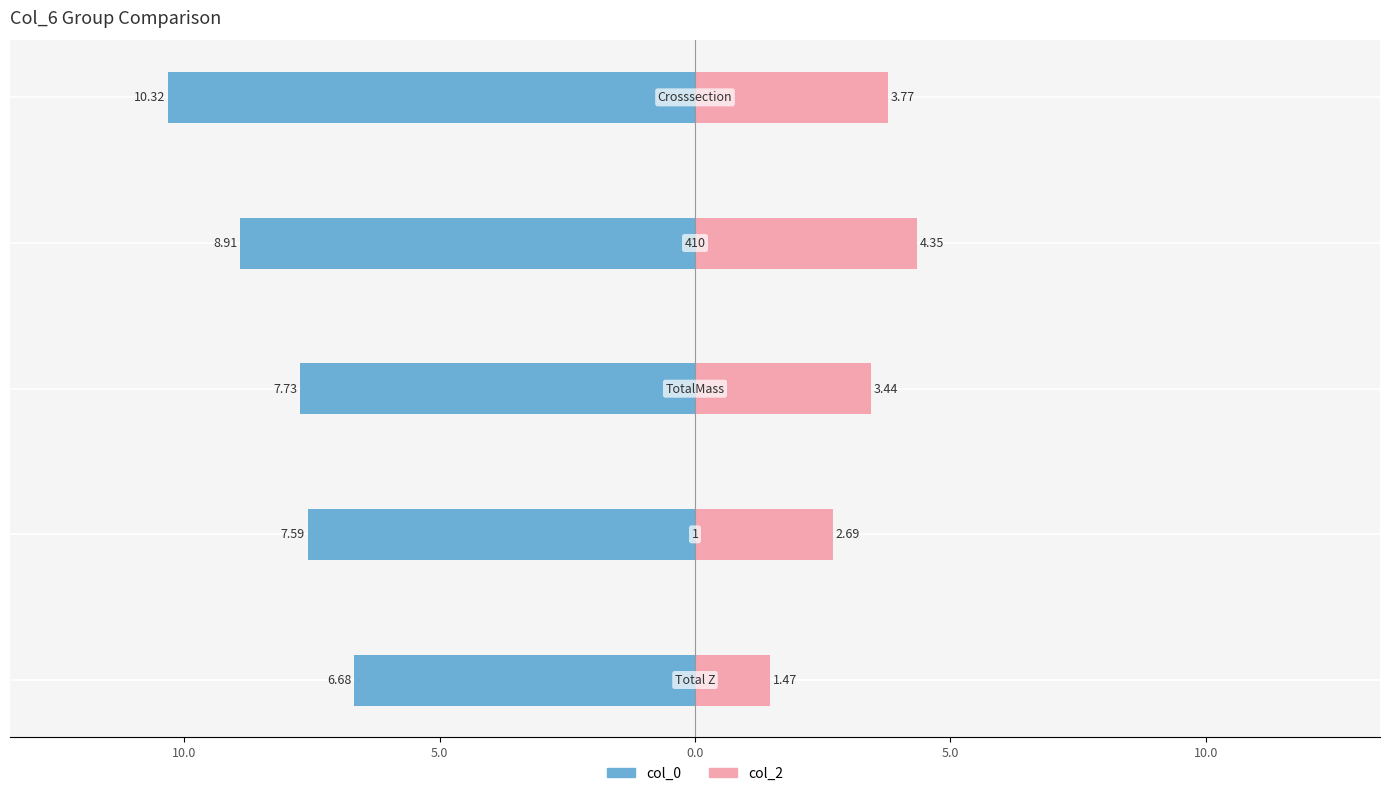

Reading left to right, list all the values displayed in this chart.

col_0: -6.7	-7.6	-7.7	-8.9	-10.3
col_2: 1.5	2.7	3.4	4.4	3.8